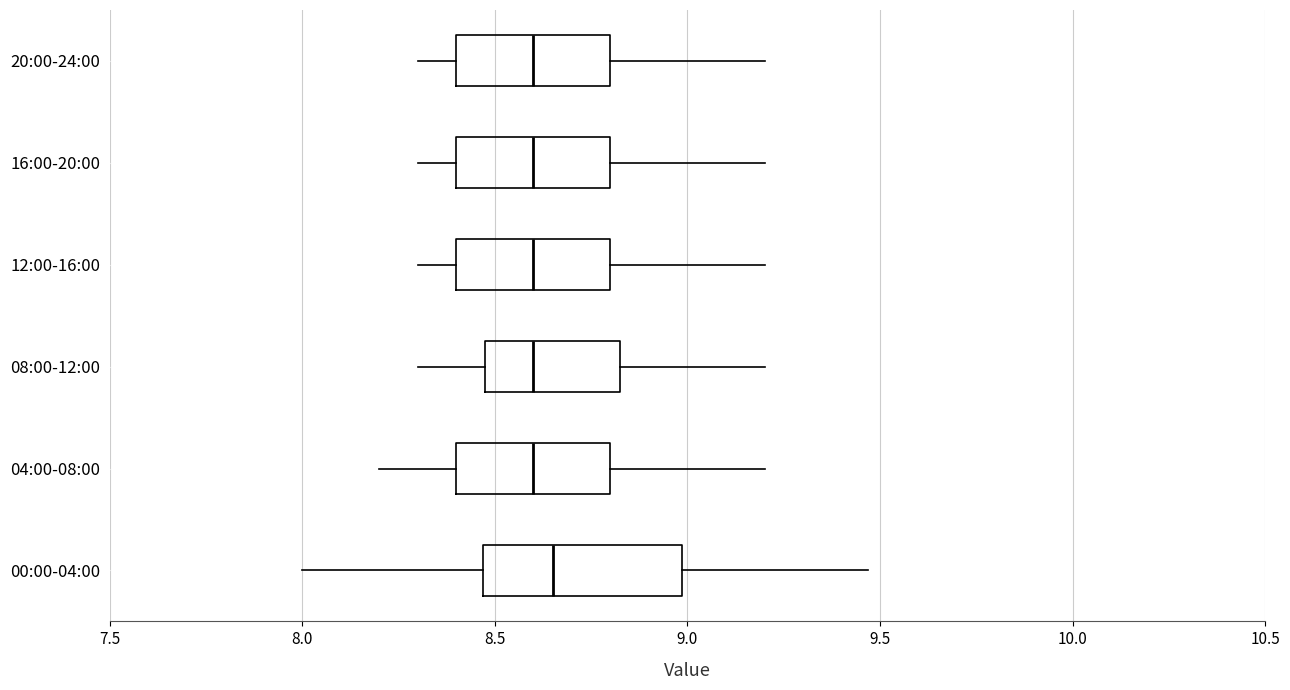

Where is the left edge of the box for 00:00-04:00 on the x-axis? The values are not printed on the chart, so give them approximately, as read against the axis.

8.45